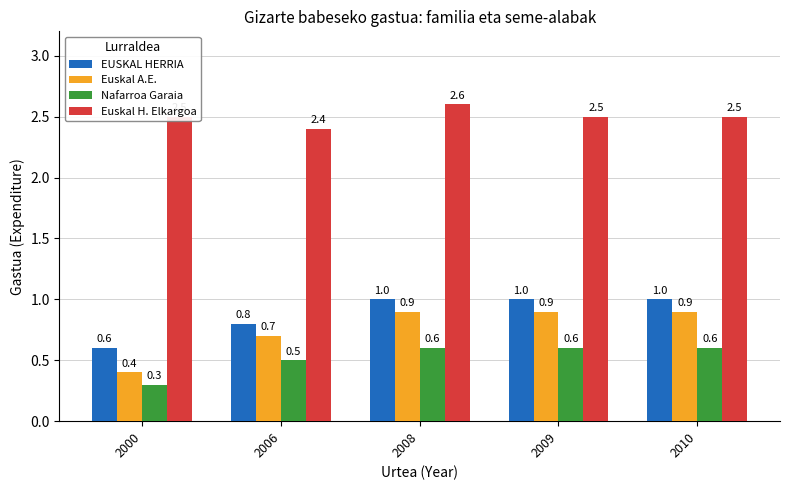

What is the spread (max minus min) of values at 2009?

1.9